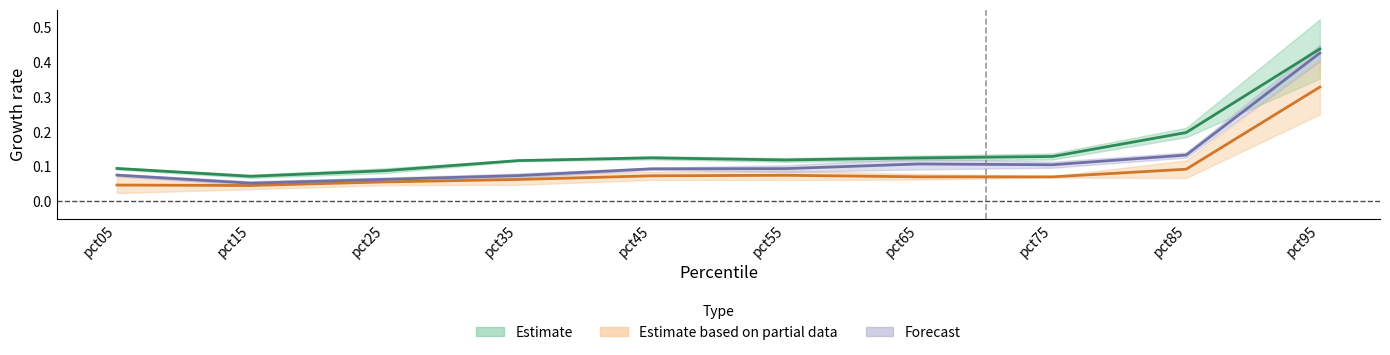

At which category is the sum across all series the highest?

pct95